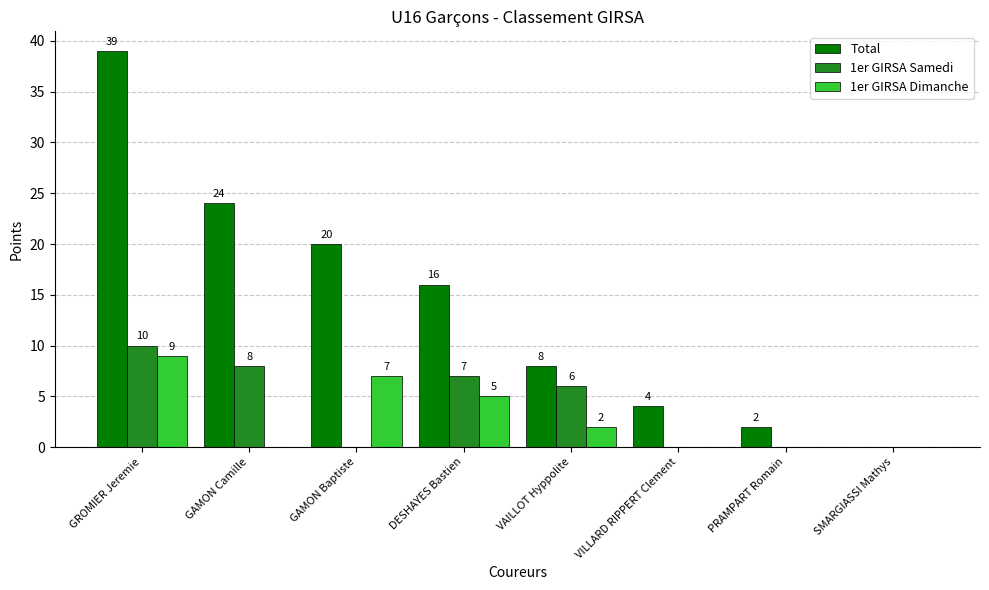

How many series are shown in this chart?

3